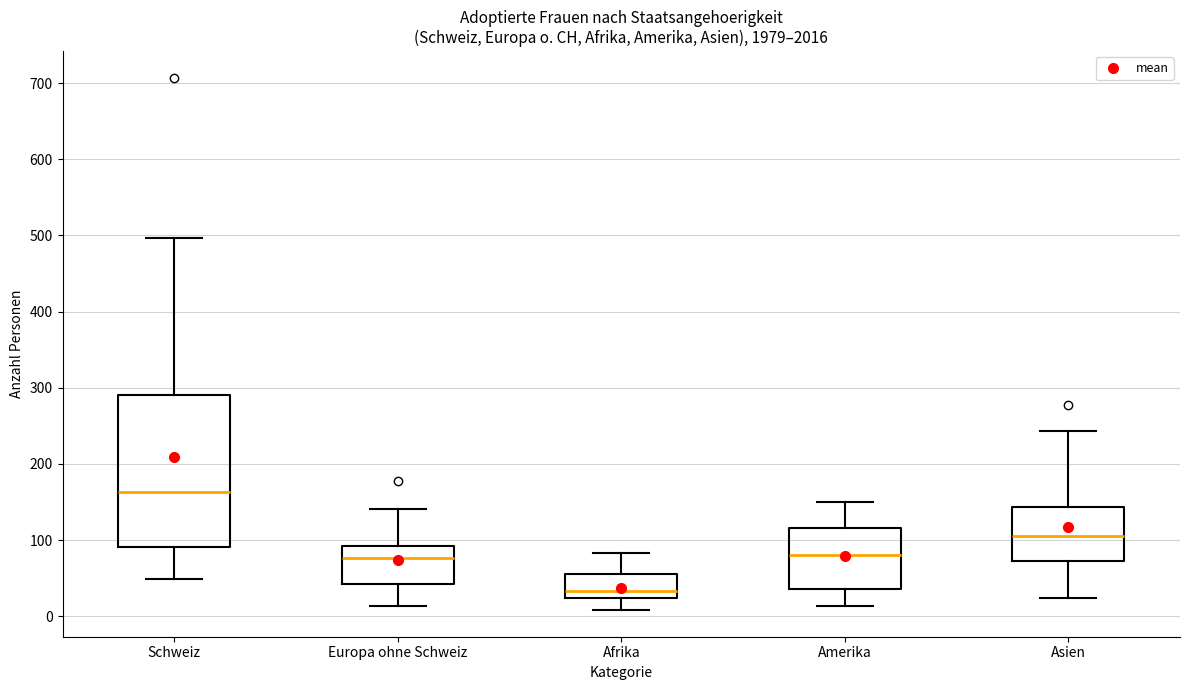

Reading left to right, transcribe this box plot: for each box, give where its median line is, the range the box spans, and where its two whiskers end, as read against the y-axis. The values are not printed on the chart, so give them approximately, as read against the axis.

Schweiz: median 160, box 90 to 290, whiskers 50 to 500
Europa ohne Schweiz: median 80, box 40 to 90, whiskers 10 to 140
Afrika: median 30, box 20 to 60, whiskers 10 to 80
Amerika: median 80, box 40 to 120, whiskers 10 to 150
Asien: median 110, box 70 to 140, whiskers 20 to 240